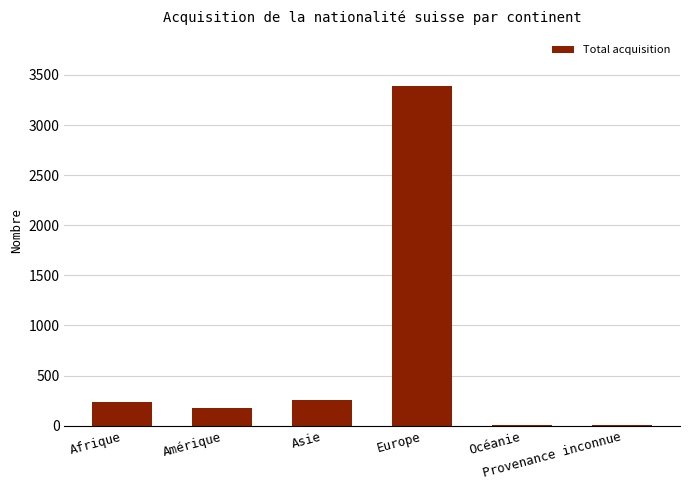

What is the sum of all values?

4073